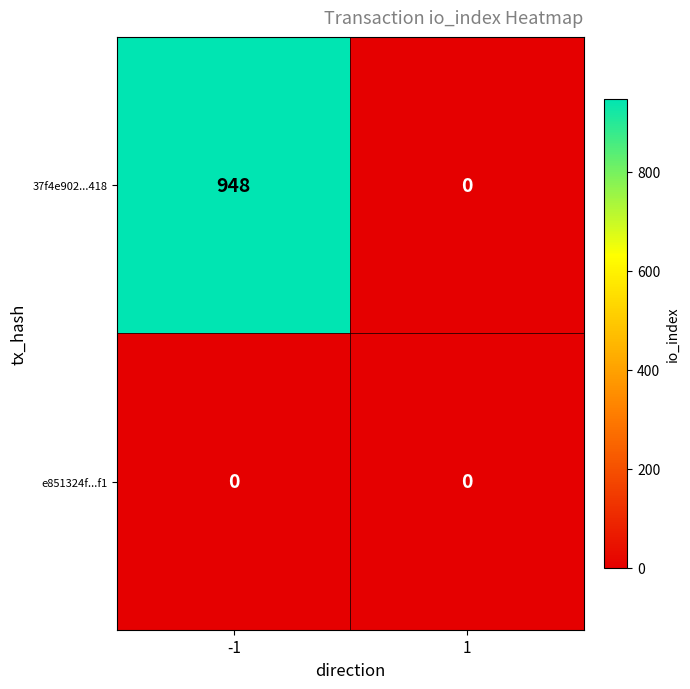

What is the highest value of the 37f4e902...418 series?

948